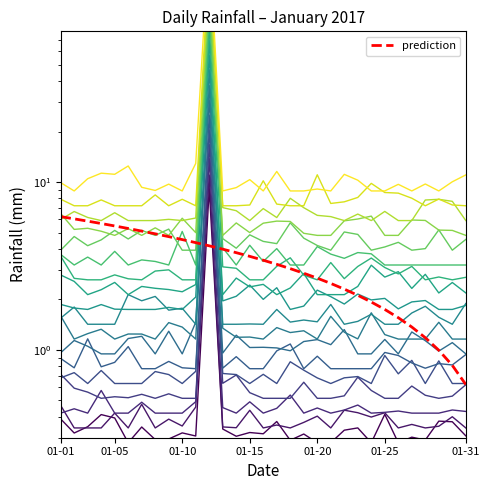

List the labels in order of value, largest first.

2017-01-12, 2017-01-04, 2017-01-18, 2017-01-11, 2017-01-15, 2017-01-07, 2017-01-23, 2017-01-13, 2017-01-20, 2017-01-17, 2017-01-02, 2017-01-30, 2017-01-22, 2017-01-26, 2017-01-31, 2017-01-25, 2017-01-01, 2017-01-03, 2017-01-05, 2017-01-06, 2017-01-08, 2017-01-09, 2017-01-10, 2017-01-14, 2017-01-16, 2017-01-19, 2017-01-21, 2017-01-24, 2017-01-27, 2017-01-28, 2017-01-29